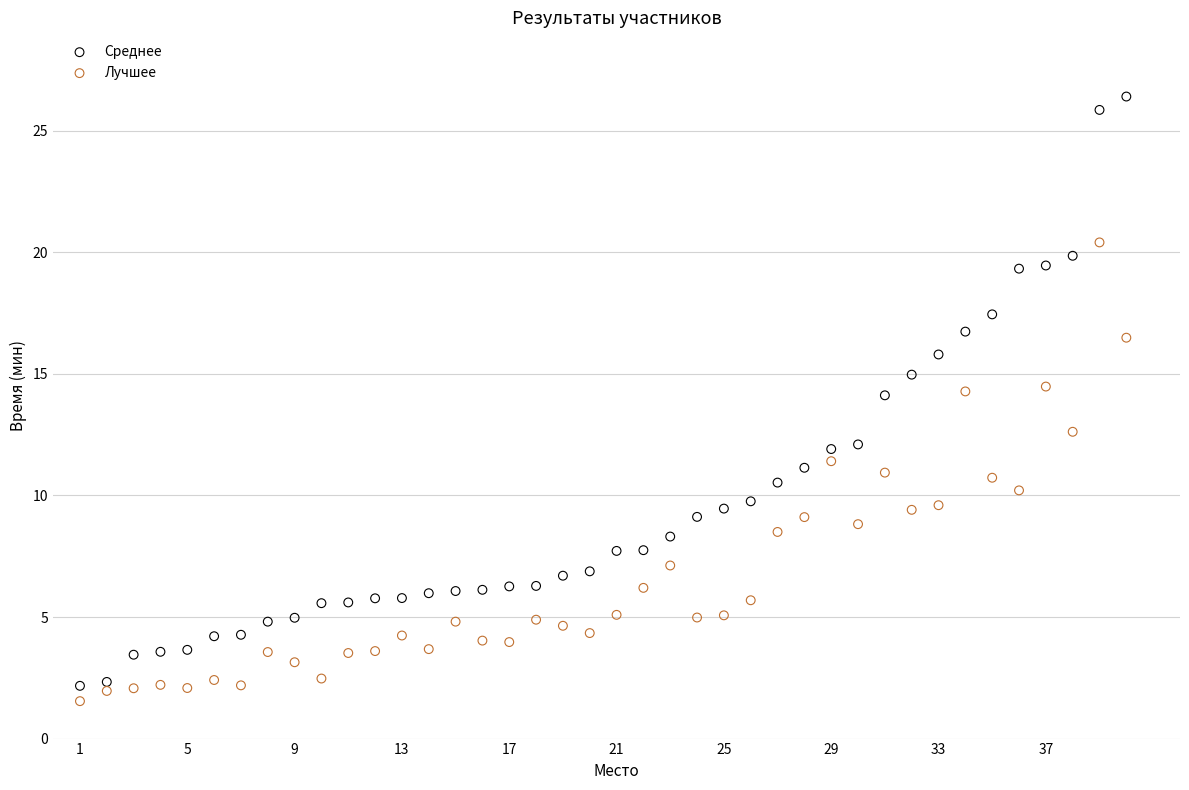

What is the X range (max minus min) for the scatter plot?

39.0